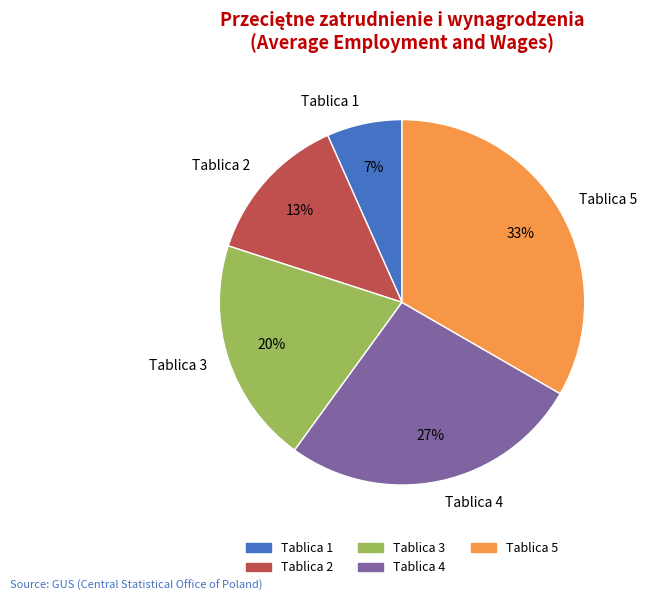

Count the number of slices in the pie.

5